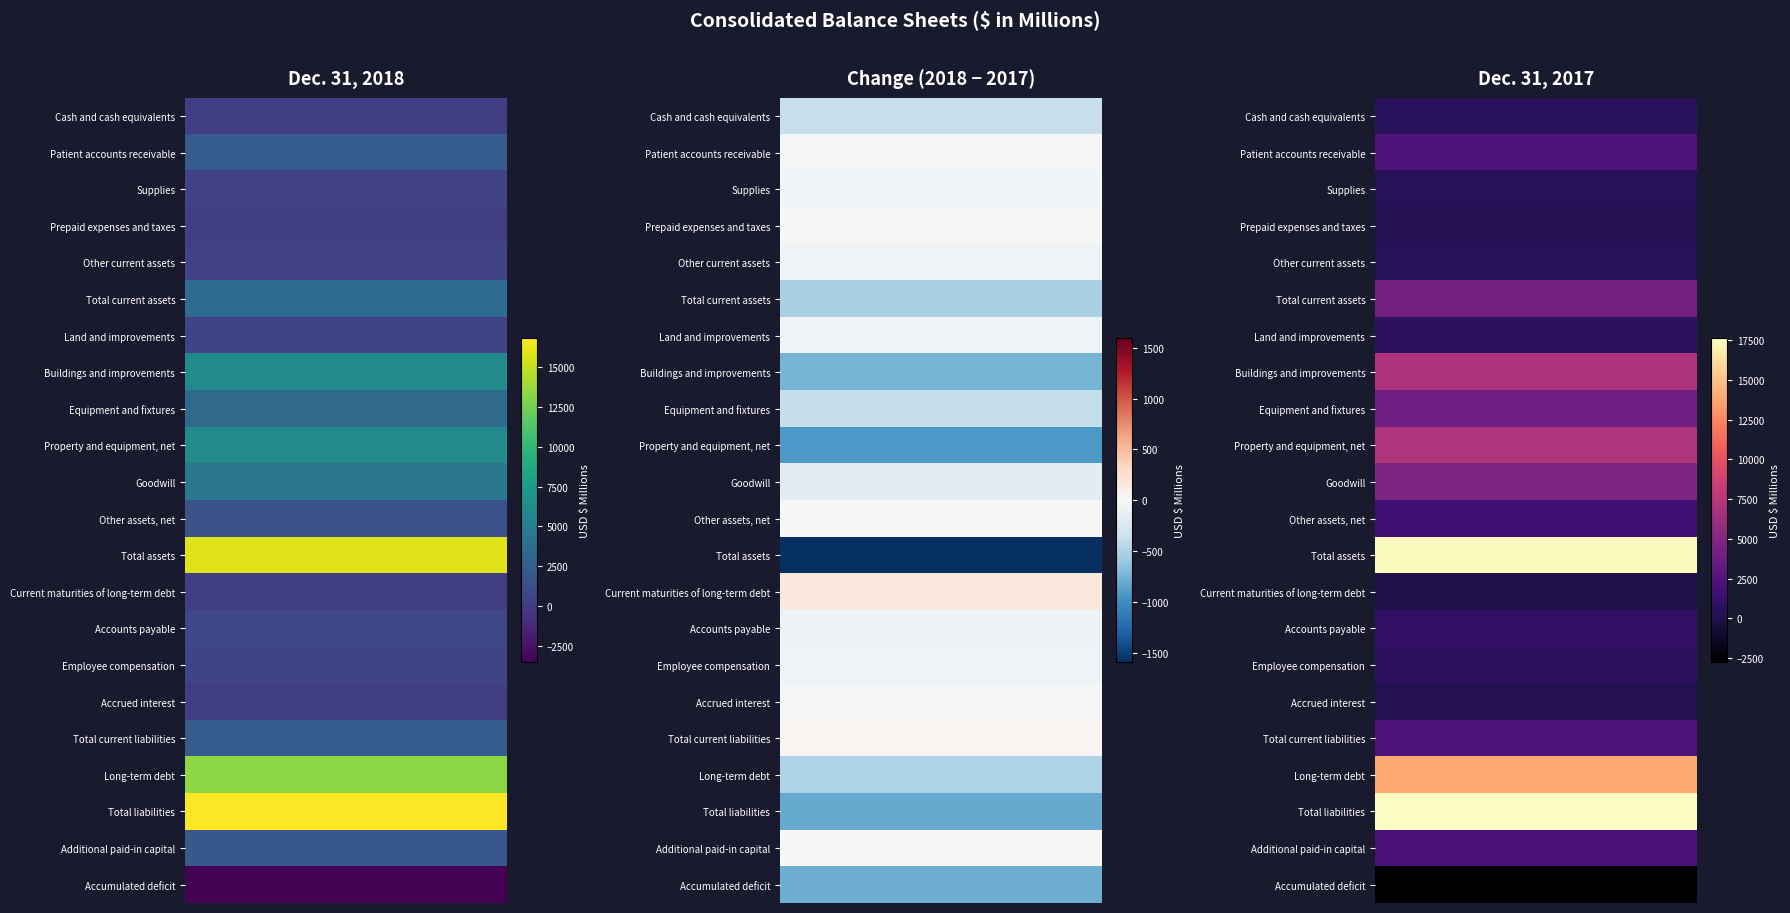

Between 1 and 0, which is larger?

1